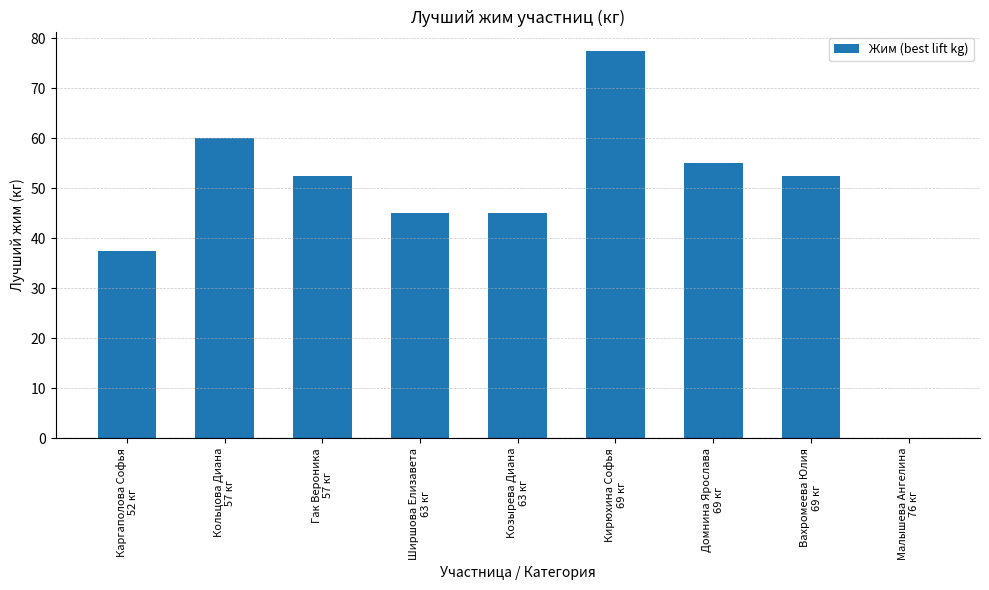

Reading left to right, what are all the values shown in this chart?

Каргаполова Софья
52 кг=37.5	Кольцова Диана
57 кг=60.0	Гак Вероника
57 кг=52.5	Ширшова Елизавета
63 кг=45.0	Козырева Диана
63 кг=45.0	Кирюхина Софья
69 кг=77.5	Домнина Ярослава
69 кг=55.0	Вахромеева Юлия
69 кг=52.5	Малышева Ангелина
76 кг=0.0